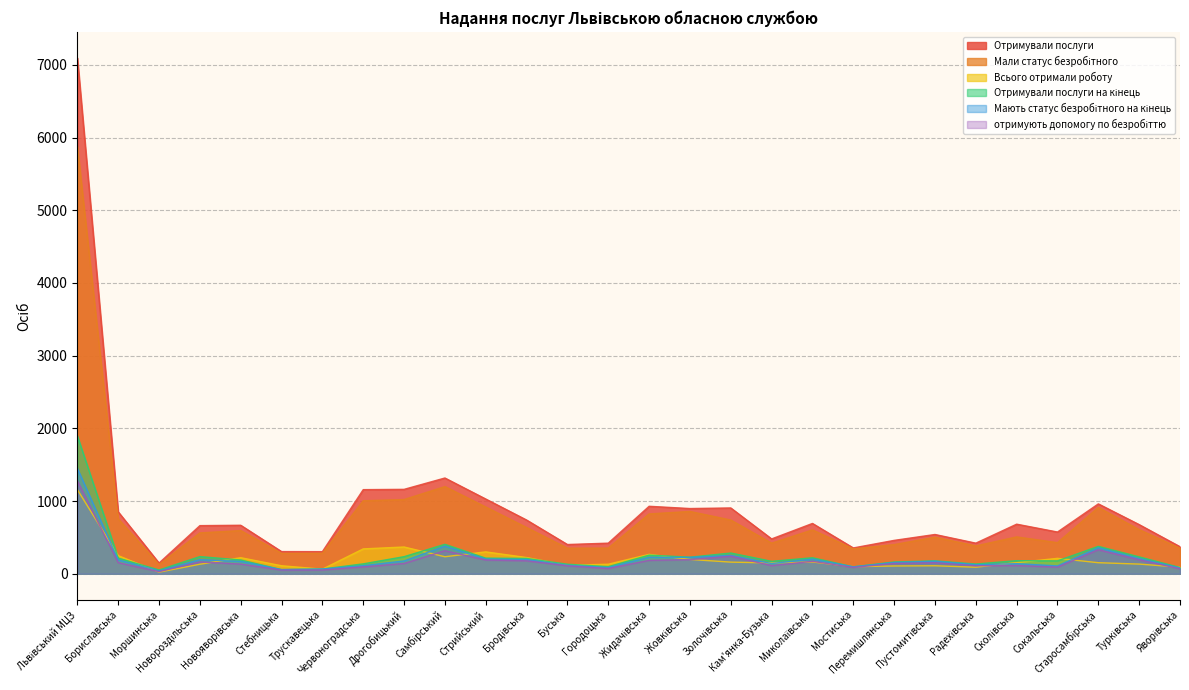

Reading left to right, list all the values displayed in this chart.

Отримували послуги: Львівський МЦЗ=7095	Бориславська=852	Моршинська=147	Новороздільська=662	Новояворівська=667	Стебницька=305	Трускавецька=304	Червоноградська=1157	Дрогобицький=1161	Самбірський=1317	Стрийський=1028	Бродівська=739	Буська=402	Городоцька=421	Жидачівська=928	Жовківська=897	Золочівська=905	Кам'янка-Бузька=479	Миколаївська=692	Мостиська=355	Перемишлянська=459	Пустомитівська=540	Радехівська=421	Сколівська=682	Сокальська=574	Старосамбірська=961	Турківська=676	Яворівська=372
Мали статус безробітного: Львівський МЦЗ=5878	Бориславська=755	Моршинська=126	Новороздільська=562	Новояворівська=594	Стебницька=281	Трускавецька=282	Червоноградська=1004	Дрогобицький=1021	Самбірський=1199	Стрийський=918	Бродівська=636	Буська=352	Городоцька=353	Жидачівська=823	Жовківська=857	Золочівська=739	Кам'янка-Бузька=421	Миколаївська=603	Мостиська=343	Перемишлянська=401	Пустомитівська=503	Радехівська=383	Сколівська=507	Сокальська=428	Старосамбірська=912	Турківська=607	Яворівська=351
Всього отримали роботу: Львівський МЦЗ=1157	Бориславська=249	Моршинська=22	Новороздільська=131	Новояворівська=221	Стебницька=110	Трускавецька=63	Червоноградська=342	Дрогобицький=368	Самбірський=234	Стрийський=301	Бродівська=223	Буська=117	Городоцька=131	Жидачівська=267	Жовківська=197	Золочівська=160	Кам'янка-Бузька=149	Миколаївська=162	Мостиська=97	Перемишлянська=107	Пустомитівська=110	Радехівська=90	Сколівська=153	Сокальська=212	Старосамбірська=152	Турківська=133	Яворівська=91
Отримували послуги на кінець: Львівський МЦЗ=1897	Бориславська=215	Моршинська=52	Новороздільська=236	Новояворівська=189	Стебницька=57	Трускавецька=65	Червоноградська=136	Дрогобицький=235	Самбірський=405	Стрийський=215	Бродівська=211	Буська=131	Городоцька=98	Жидачівська=256	Жовківська=228	Золочівська=285	Кам'янка-Бузька=171	Миколаївська=220	Мостиська=95	Перемишлянська=162	Пустомитівська=177	Радехівська=134	Сколівська=180	Сокальська=177	Старосамбірська=377	Турківська=232	Яворівська=86
Мають статус безробітного на кінець: Львівський МЦЗ=1450	Бориславська=191	Моршинська=39	Новороздільська=194	Новояворівська=170	Стебницька=57	Трускавецька=65	Червоноградська=111	Дрогобицький=176	Самбірський=380	Стрийський=202	Бродівська=195	Буська=117	Городоцька=85	Жидачівська=227	Жовківська=225	Золочівська=253	Кам'янка-Бузька=141	Миколаївська=201	Мостиська=95	Перемишлянська=154	Пустомитівська=172	Радехівська=124	Сколівська=139	Сокальська=108	Старосамбірська=358	Турківська=209	Яворівська=79
отримують допомогу по безробіттю: Львівський МЦЗ=1279	Бориславська=152	Моршинська=29	Новороздільська=163	Новояворівська=133	Стебницька=50	Трускавецька=52	Червоноградська=94	Дрогобицький=141	Самбірський=317	Стрийський=189	Бродівська=178	Буська=109	Городоцька=72	Жидачівська=184	Жовківська=194	Золочівська=241	Кам'янка-Бузька=112	Миколаївська=171	Мостиська=87	Перемишлянська=142	Пустомитівська=152	Радехівська=110	Сколівська=113	Сокальська=91	Старосамбірська=330	Турківська=192	Яворівська=68